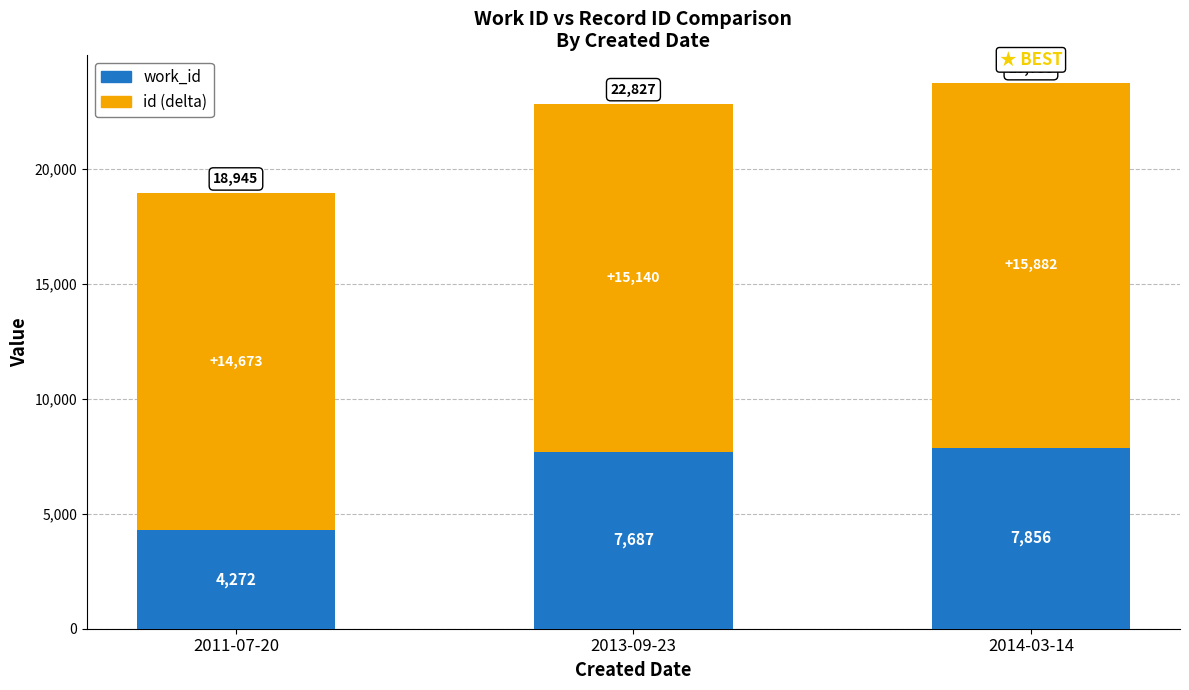

Reading right to left, list the values for the work_id series.

7856	7687	4272